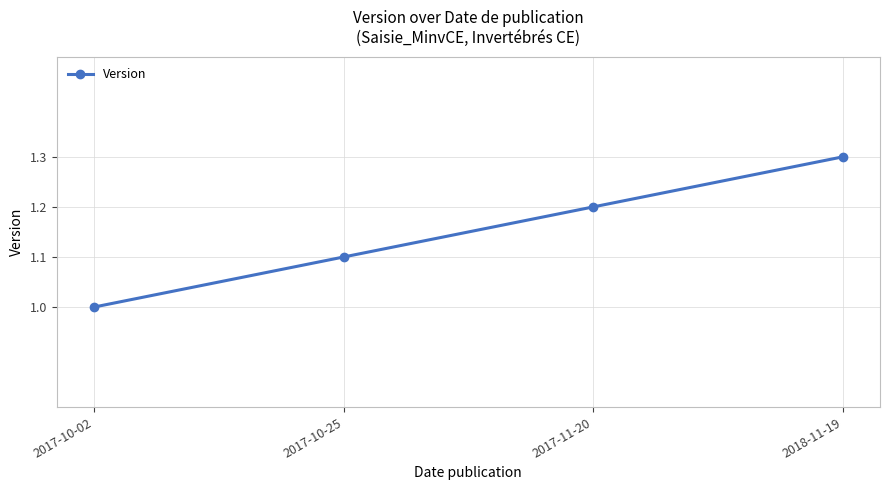

What is the value of the 2nd point from the left?

1.1